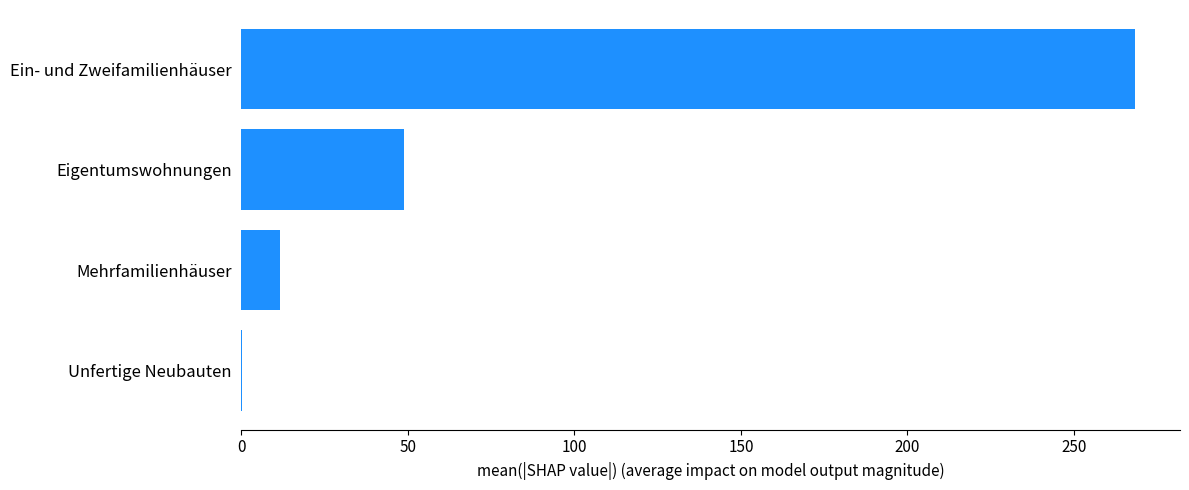

Where is the data nearest to the value 134?

Eigentumswohnungen